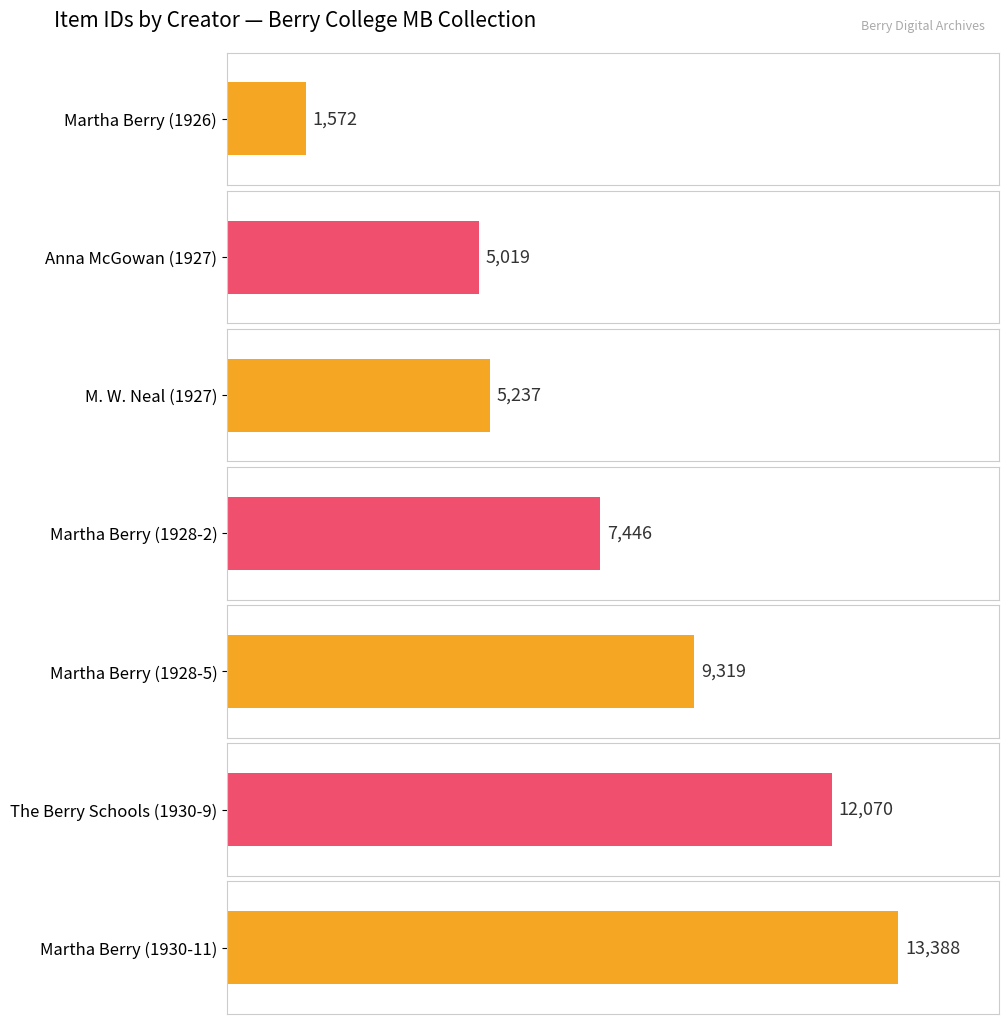

What is the greatest value displayed?

13388